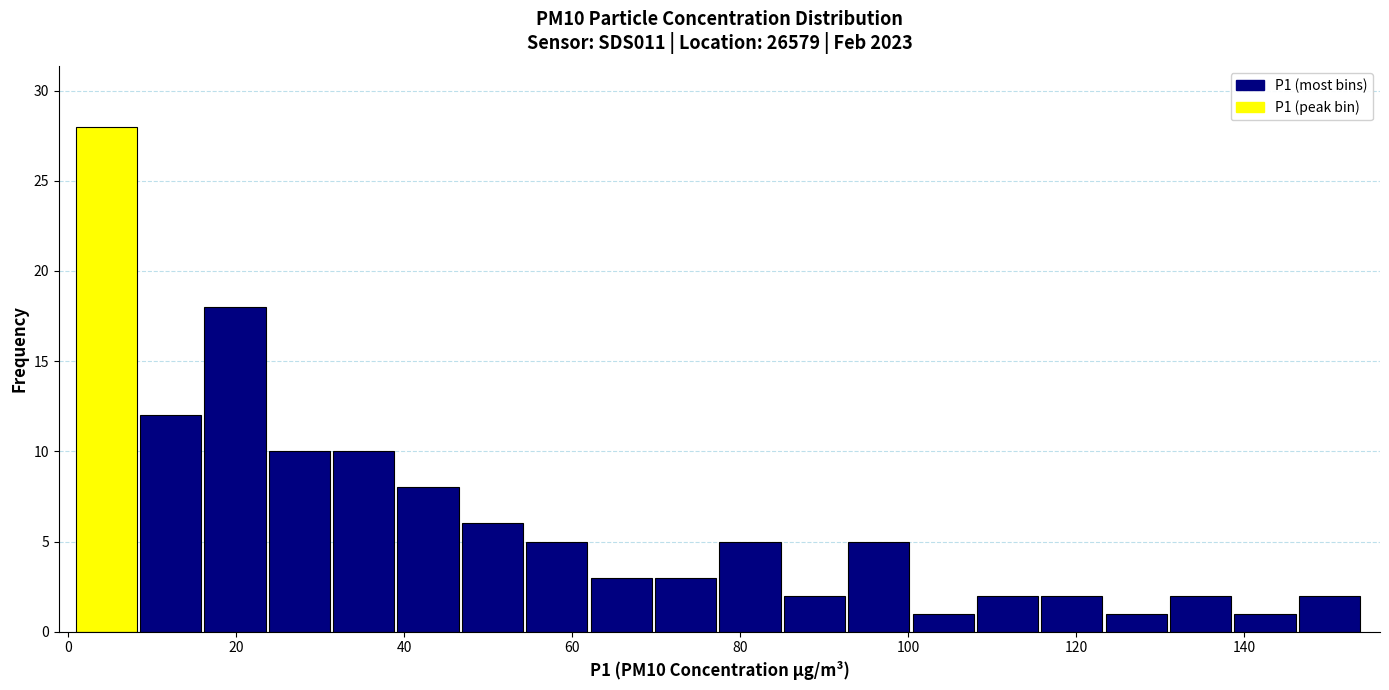

Around what value on the x-axis is the tallest bar? Give the approximate position of its centre, as read against the axis.

4